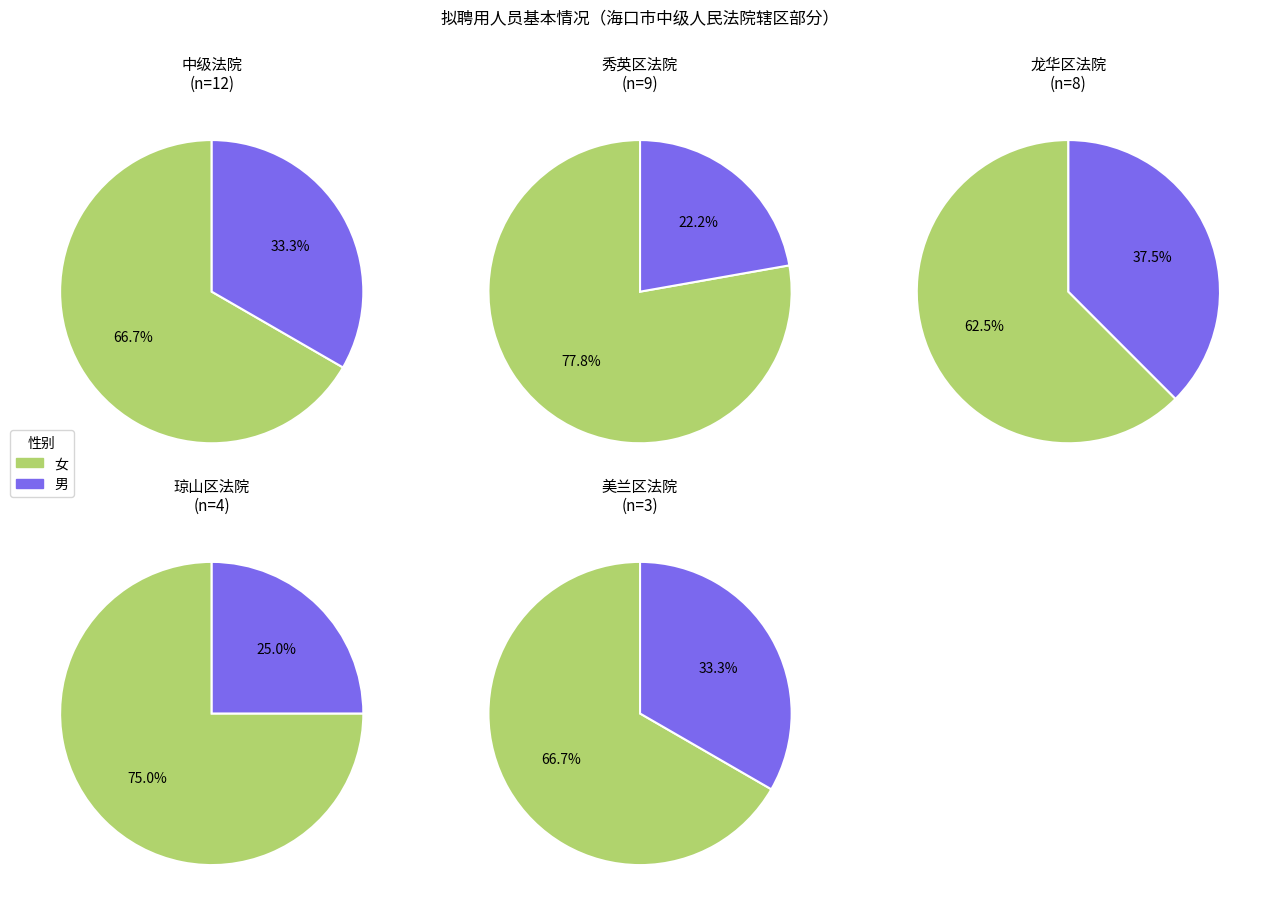

To the nearest percent, what portion does 3 represent?

11%